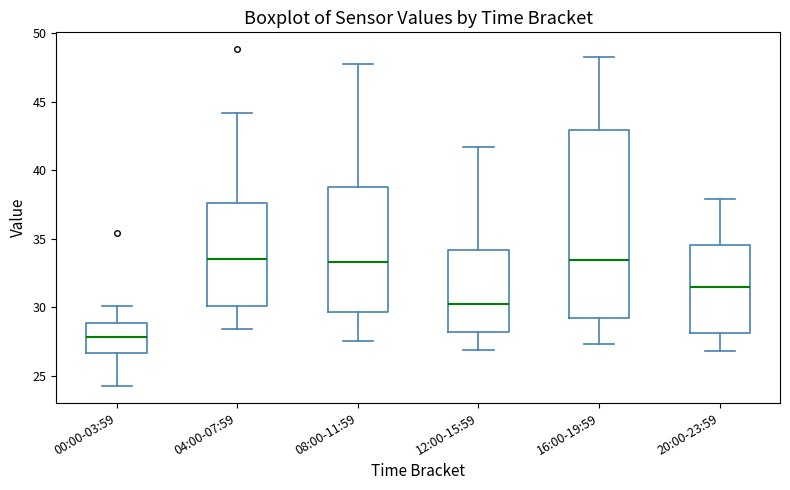

Comparing the boxes themselves (not the whiskers), which one is the tallest?

16:00-19:59